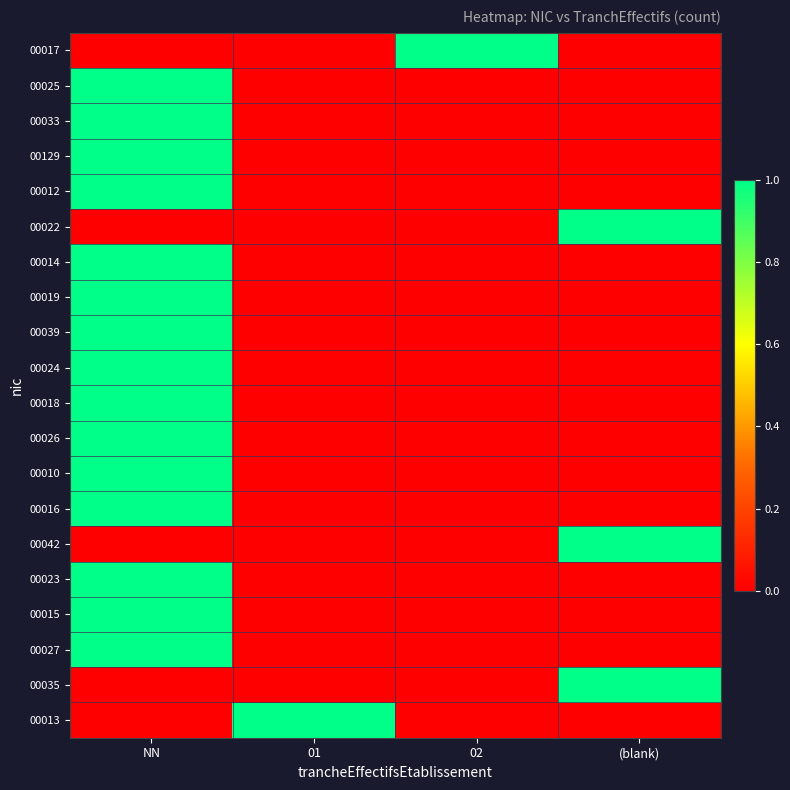

Between 01 and (blank), which series saw the biggest shift?

00022